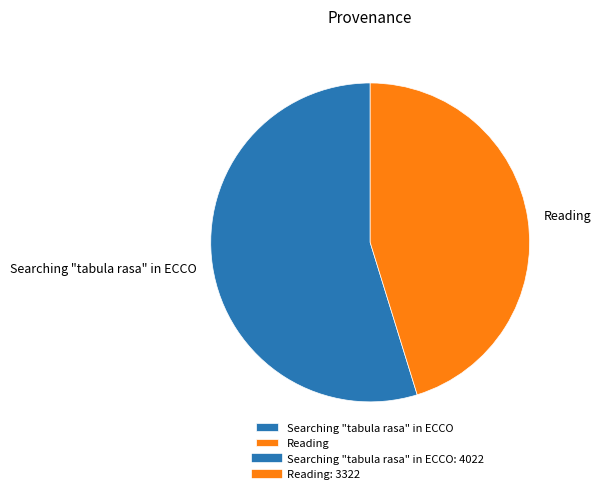

Which slice represents more than half of the pie?

Searching "tabula rasa" in ECCO